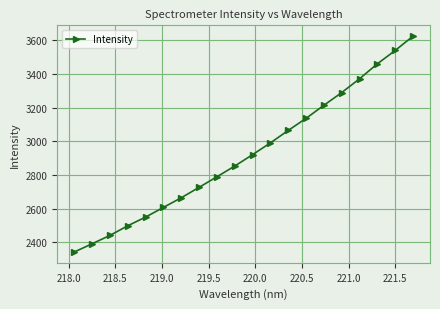

How many values exceed 2921?

10